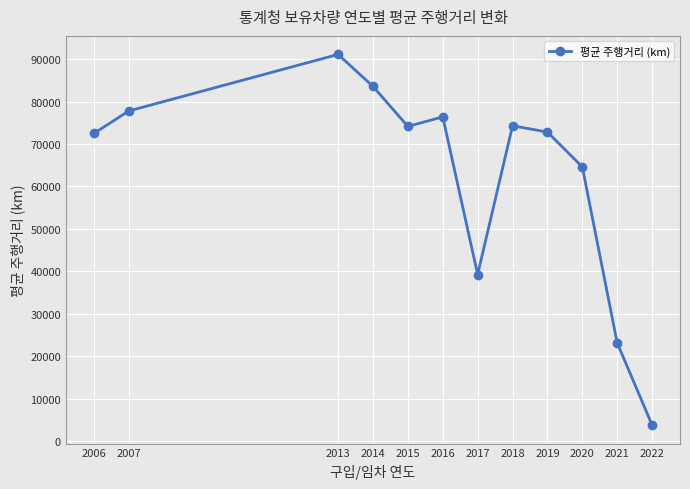

How many lines are shown in the chart?

1